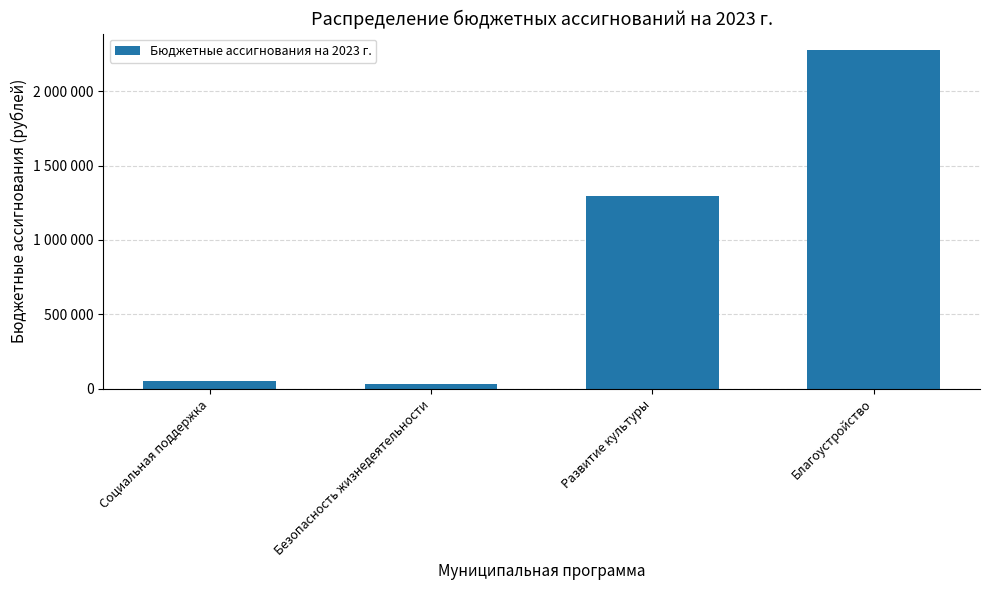

How many bars are there in total?

4